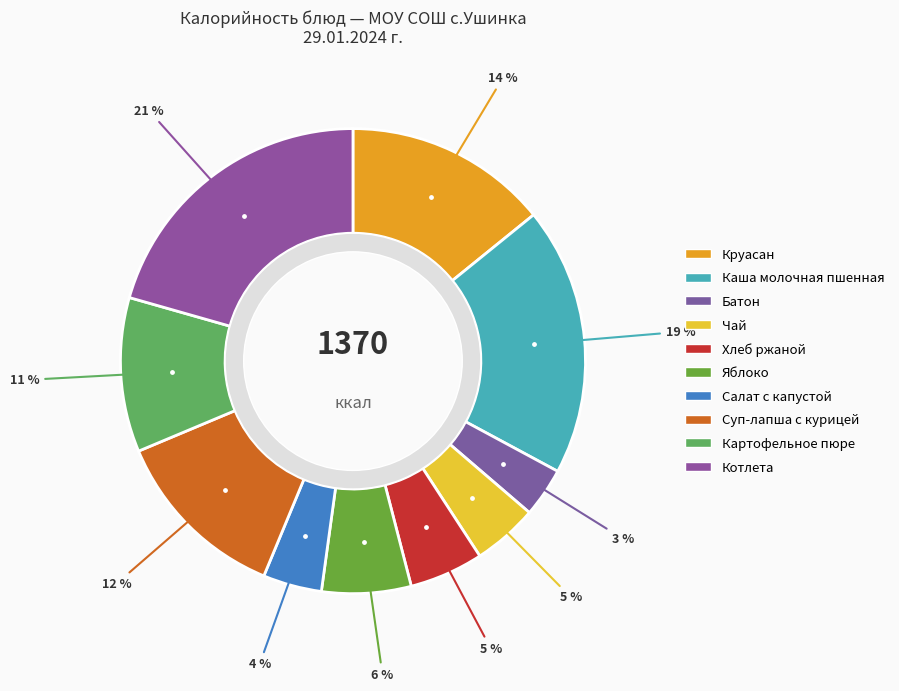

Rank the categories by value from highest to lowest.

Котлета, Каша молочная пшенная, Круасан, Суп-лапша с курицей, Картофельное пюре, Яблоко, Хлеб ржаной, Чай, Салат с капустой, Батон